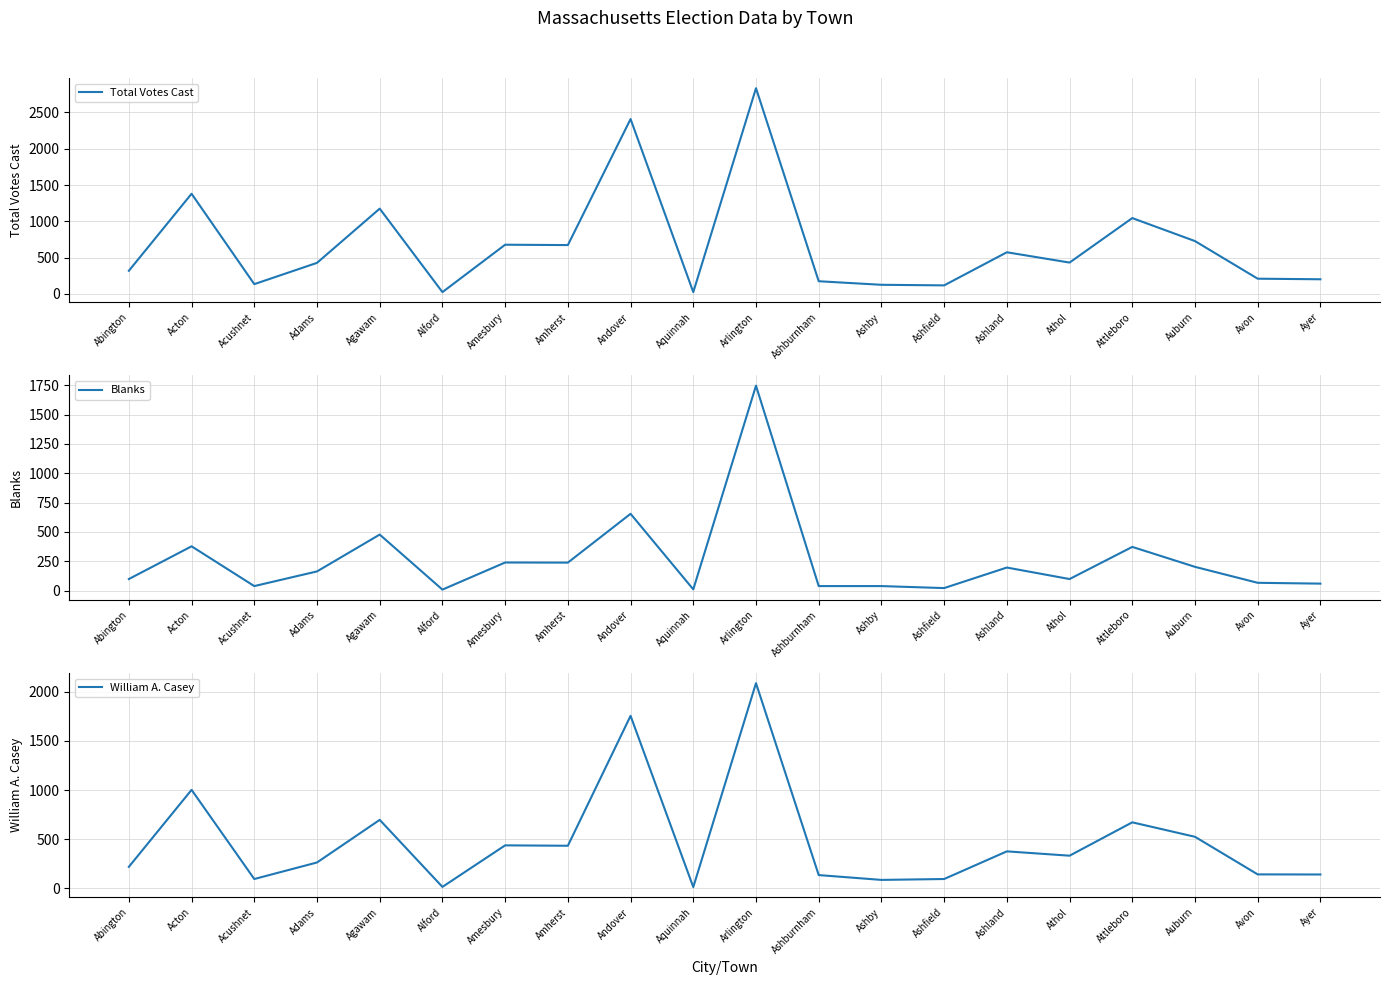

Reading right to left, list all the values displayed in this chart.

Total Votes Cast: 202	210	728	1045	432	574	118	126	175	2834	25	2409	673	678	25	1175	428	135	1380	319
Blanks: 60	67	203	373	99	197	22	39	39	1747	11	655	239	240	9	478	164	39	378	99
William A. Casey: 142	143	525	672	333	377	96	87	136	2086	14	1754	434	438	16	697	264	96	1002	220